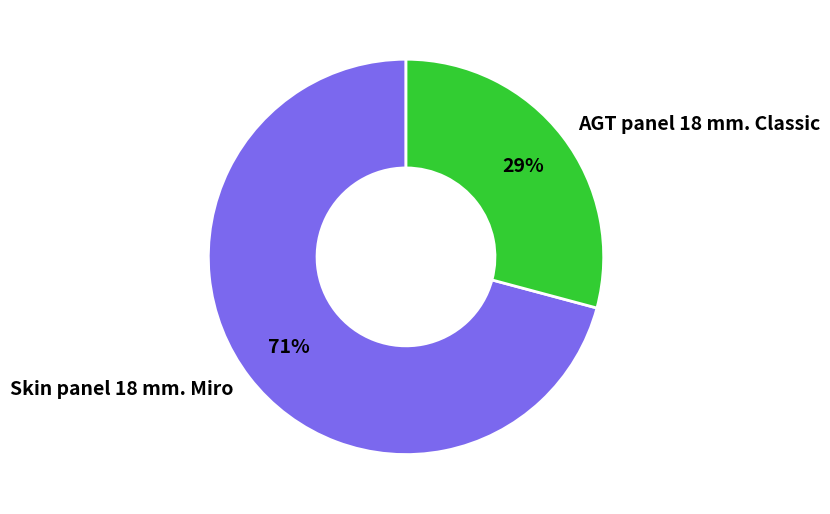

To the nearest percent, what portion does Skin panel 18 mm. Miro represent?

71%